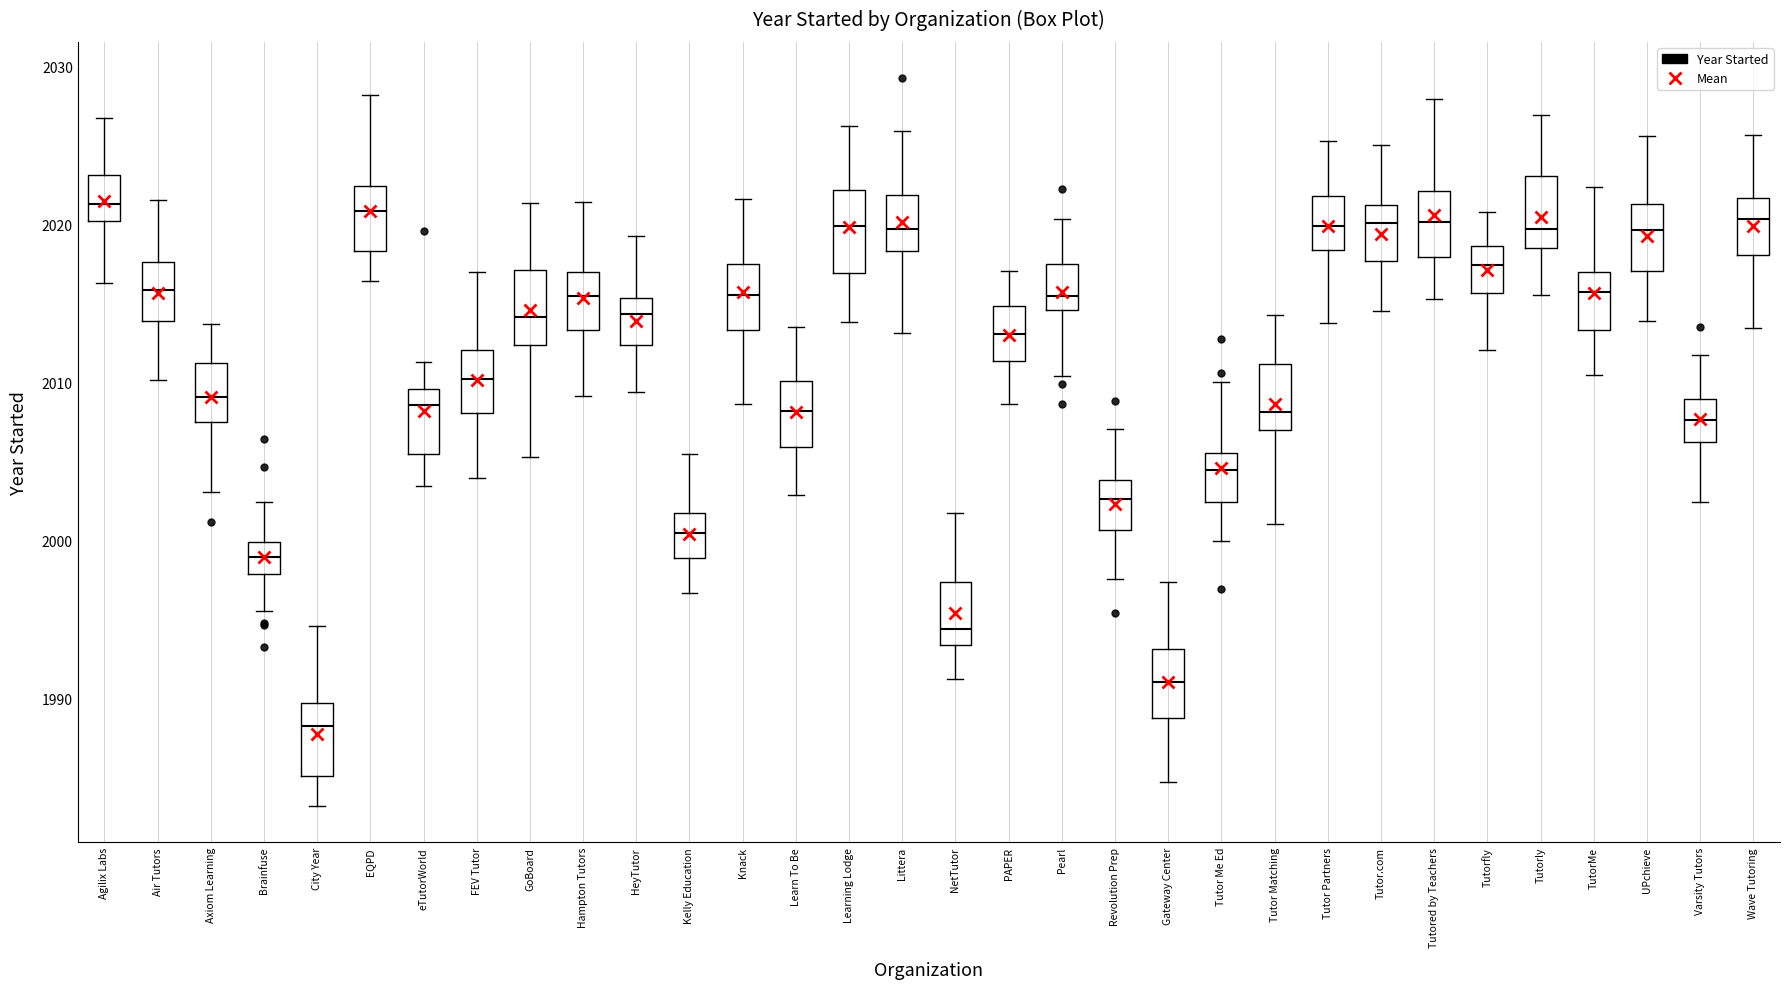

Reading left to right, read every box against the y-axis: the position of its median line, the range the box covers, and the ends of its whiskers. The values are not printed on the chart, so give them approximately, as read against the axis.

Agilix Labs: median 2021, box 2020 to 2023, whiskers 2016 to 2027
Air Tutors: median 2016, box 2014 to 2018, whiskers 2010 to 2022
Axiom Learning: median 2009, box 2007 to 2011, whiskers 2003 to 2014
Brainfuse: median 1999, box 1998 to 2000, whiskers 1995 to 2002
City Year: median 1988, box 1985 to 1990, whiskers 1983 to 1995
EQPD: median 2021, box 2018 to 2022, whiskers 2016 to 2028
eTutorWorld: median 2009, box 2005 to 2010, whiskers 2003 to 2011
FEV Tutor: median 2010, box 2008 to 2012, whiskers 2004 to 2017
GoBoard: median 2014, box 2012 to 2017, whiskers 2005 to 2021
Hampton Tutors: median 2015, box 2013 to 2017, whiskers 2009 to 2021
HeyTutor: median 2014, box 2012 to 2015, whiskers 2009 to 2019
Kelly Education: median 2000, box 1999 to 2002, whiskers 1997 to 2005
Knack: median 2016, box 2013 to 2017, whiskers 2009 to 2022
Learn To Be: median 2008, box 2006 to 2010, whiskers 2003 to 2013
Learning Lodge: median 2020, box 2017 to 2022, whiskers 2014 to 2026
Littera: median 2020, box 2018 to 2022, whiskers 2013 to 2026
NetTutor: median 1994, box 1993 to 1997, whiskers 1991 to 2002
PAPER: median 2013, box 2011 to 2015, whiskers 2009 to 2017
Pearl: median 2015 (just above the box's lower edge), box 2015 to 2017, whiskers 2010 to 2020
Revolution Prep: median 2003, box 2001 to 2004, whiskers 1998 to 2007
Gateway Center: median 1991, box 1989 to 1993, whiskers 1985 to 1997
Tutor Me Ed: median 2004, box 2002 to 2006, whiskers 2000 to 2010
Tutor Matching: median 2008, box 2007 to 2011, whiskers 2001 to 2014
Tutor Partners: median 2020, box 2018 to 2022, whiskers 2014 to 2025
Tutor.com: median 2020, box 2018 to 2021, whiskers 2014 to 2025
Tutored by Teachers: median 2020, box 2018 to 2022, whiskers 2015 to 2028
Tutorfly: median 2017, box 2016 to 2019, whiskers 2012 to 2021
Tutorly: median 2020, box 2019 to 2023, whiskers 2016 to 2027
TutorMe: median 2016, box 2013 to 2017, whiskers 2010 to 2022
UPchieve: median 2020, box 2017 to 2021, whiskers 2014 to 2026
Varsity Tutors: median 2008, box 2006 to 2009, whiskers 2002 to 2012
Wave Tutoring: median 2020, box 2018 to 2022, whiskers 2013 to 2026